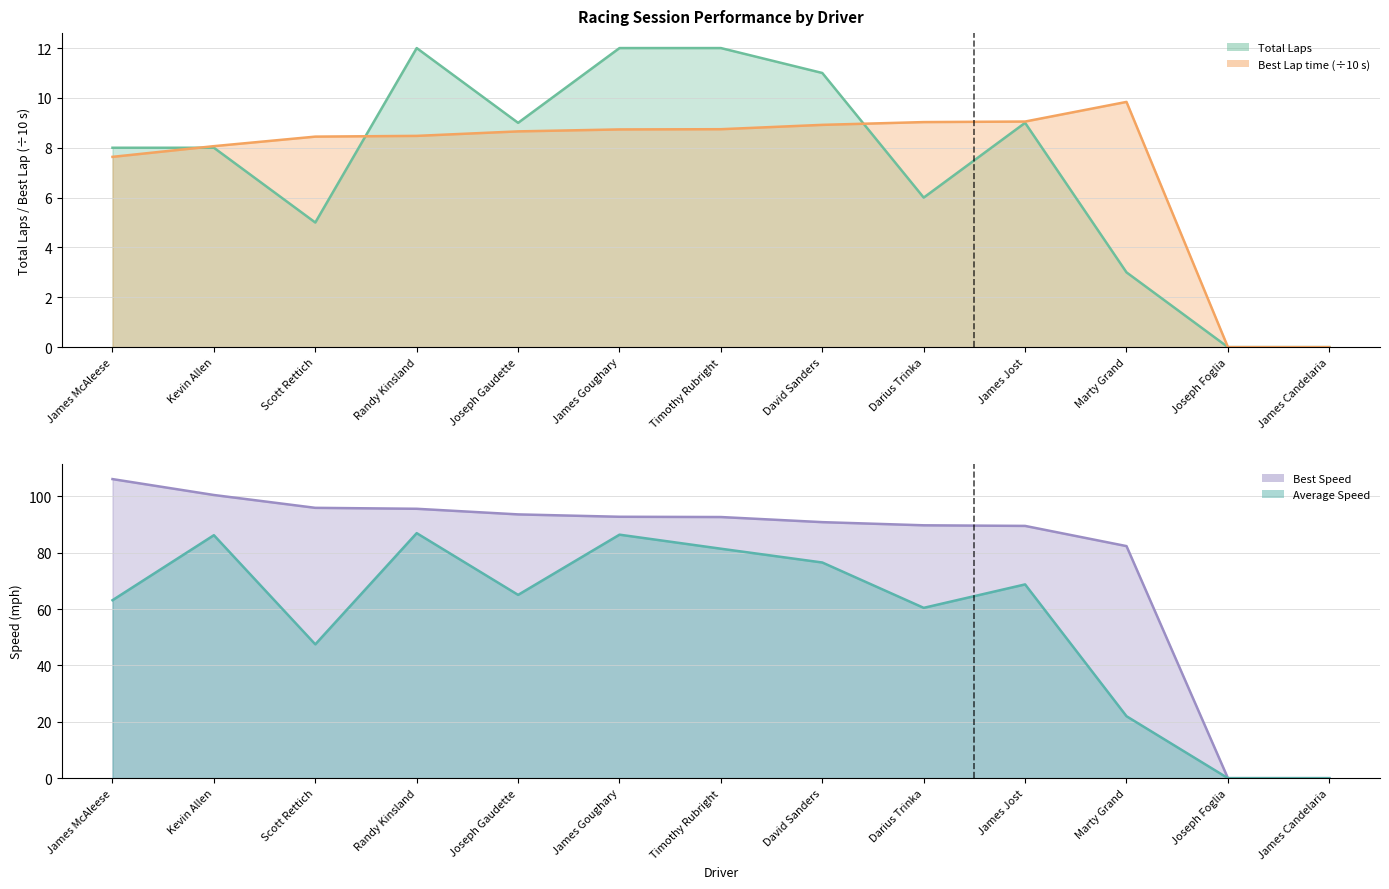

How many intersections are there between Total Laps and Best Lap time?

3